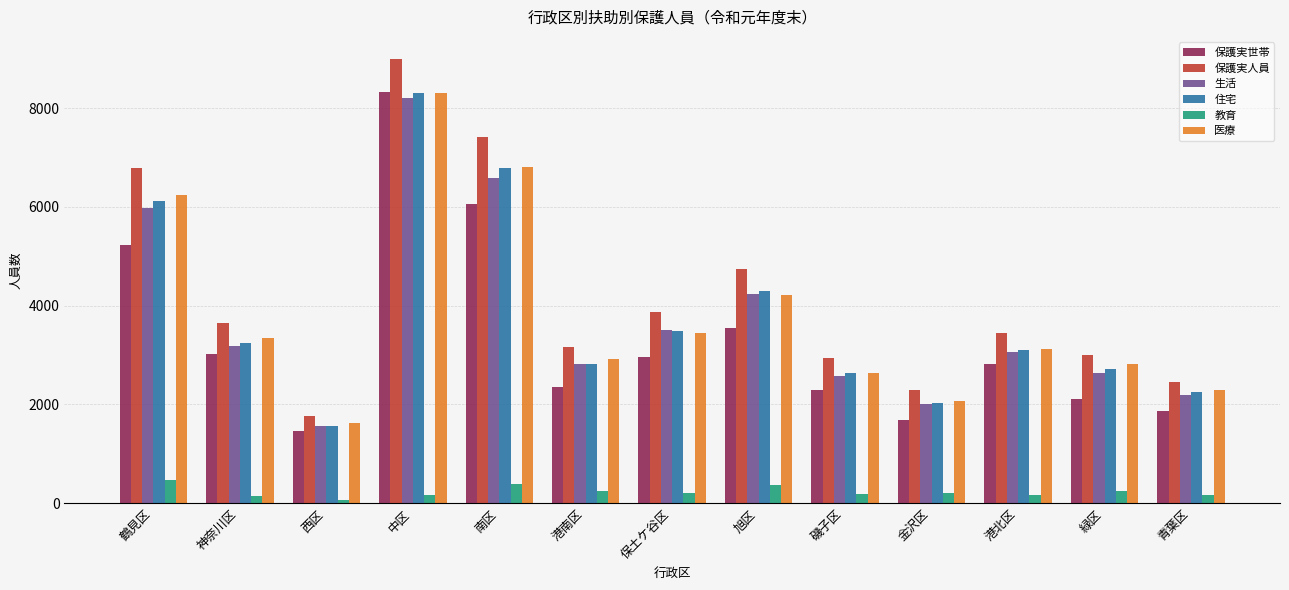

Is it true that 保護実人員 equals 1995 at 港南区?

False